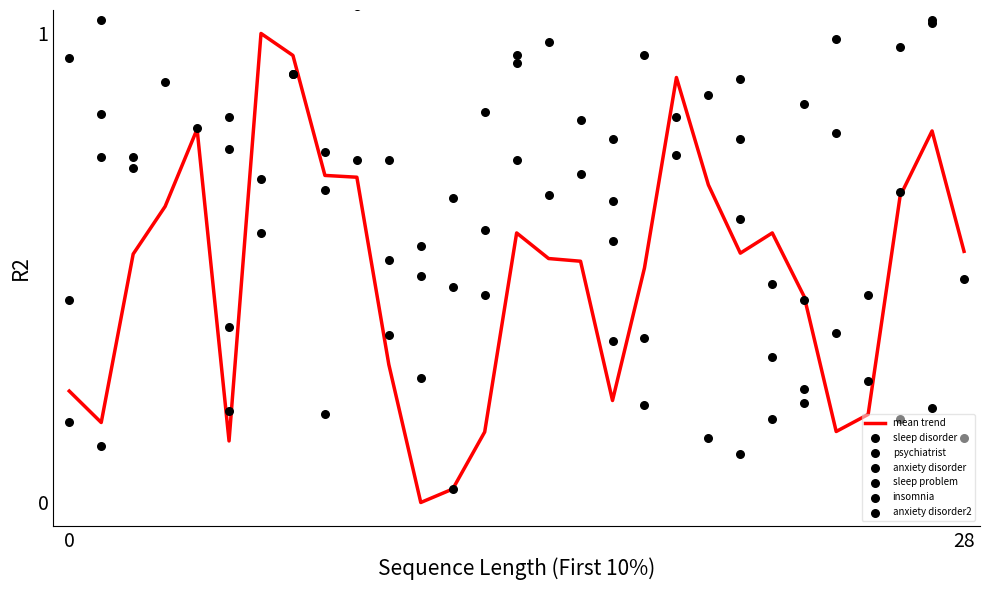

Is the value of psychiatrist at 2008-10-01 greater than the value of anxiety disorder at 2009-01-01?

No